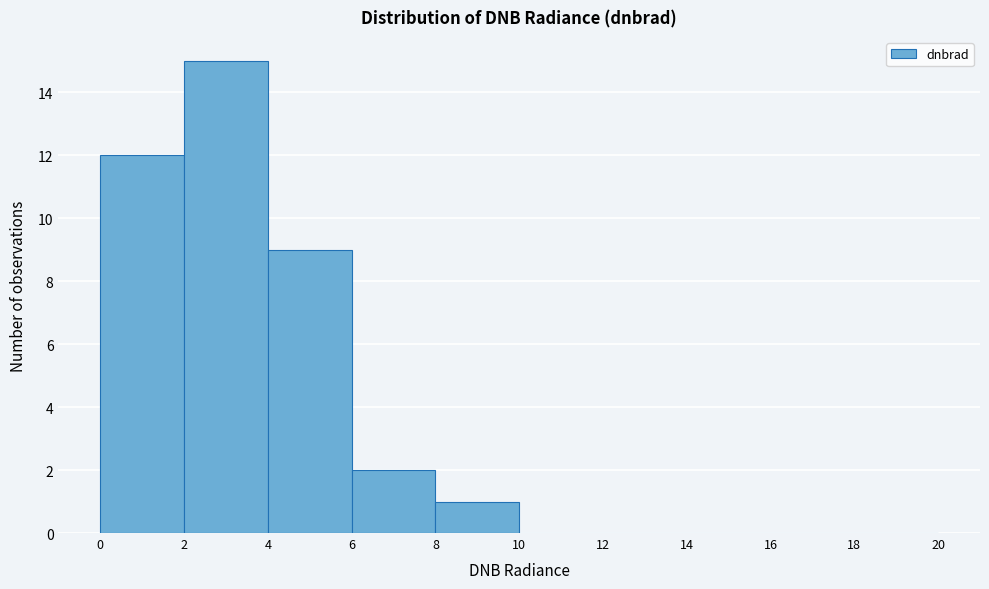

Reading left to right, transcribe this chart: for each bar, give the range it covers on the x-axis and its height. The values are not printed on the chart, so give them approximately, as read against the axis.

0 to 2: 12
2 to 4: 15
4 to 6: 9
6 to 8: 2
8 to 10: 1
10 to 12: 0
12 to 14: 0
14 to 16: 0
16 to 18: 0
18 to 20: 0